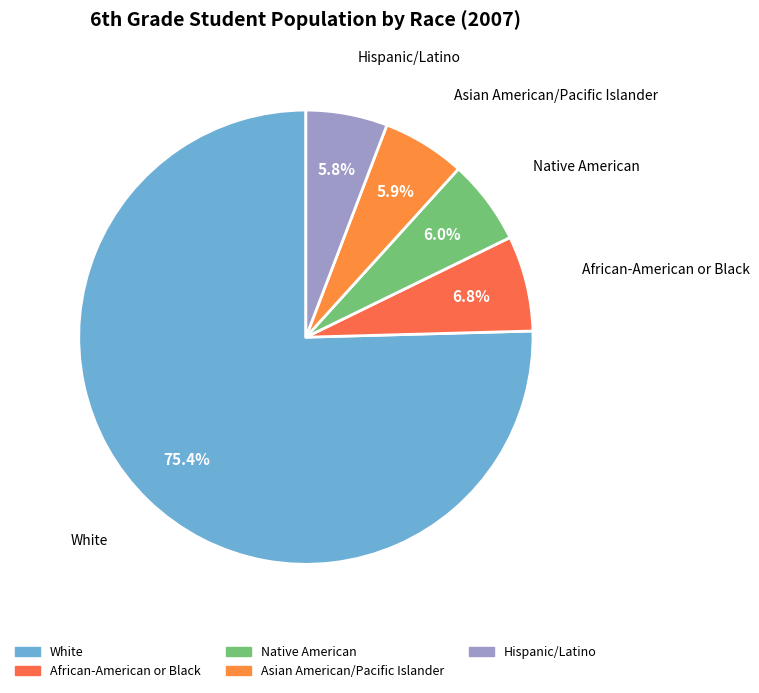

To the nearest percent, what portion does White represent?

75%